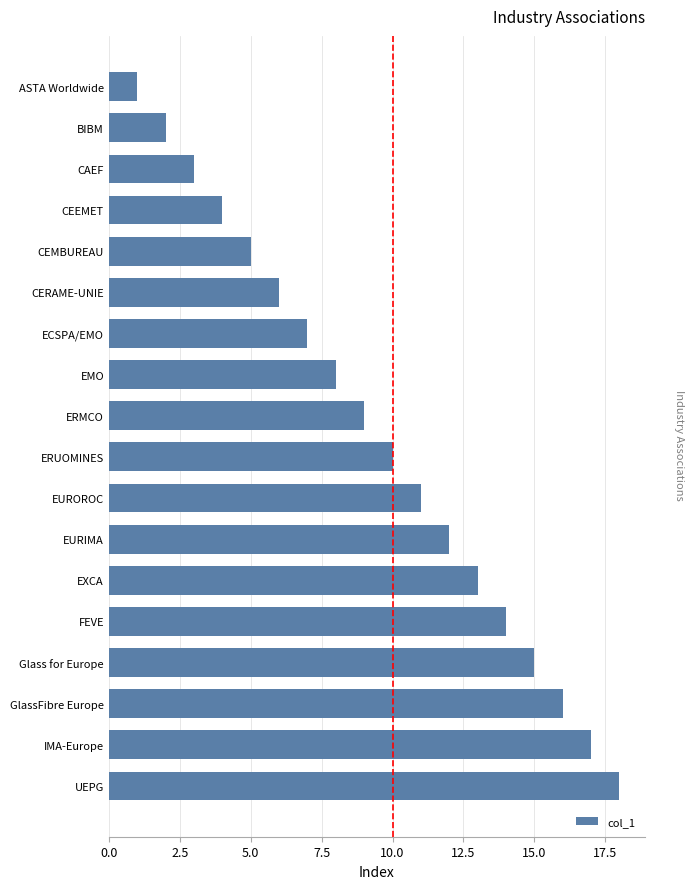

What is the difference between the values at ERUOMINES and CEEMET?

6